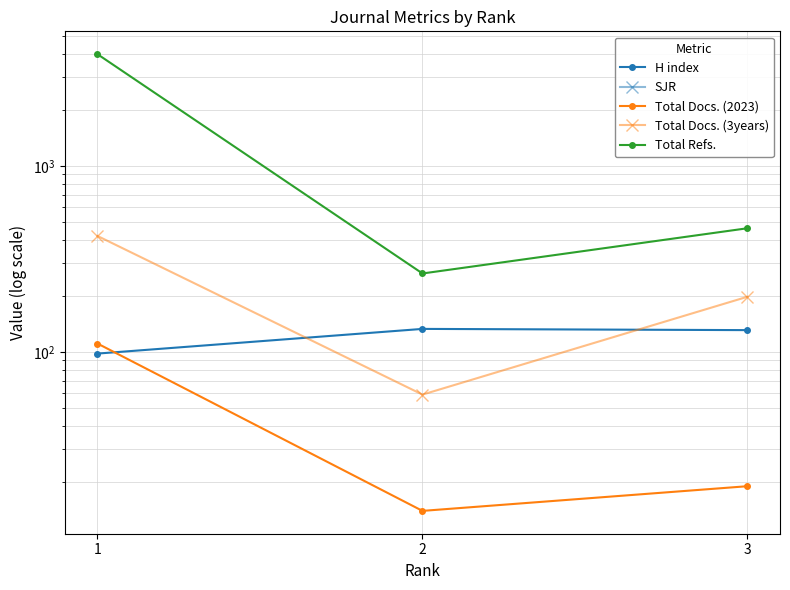

Reading left to right, what are all the values shown in this chart?

H index: 1=98	2=133	3=131
SJR: 1=0	2=0	3=0
Total Docs. (2023): 1=111	2=14	3=19
Total Docs. (3years): 1=420	2=59	3=198
Total Refs.: 1=3980	2=264	3=462